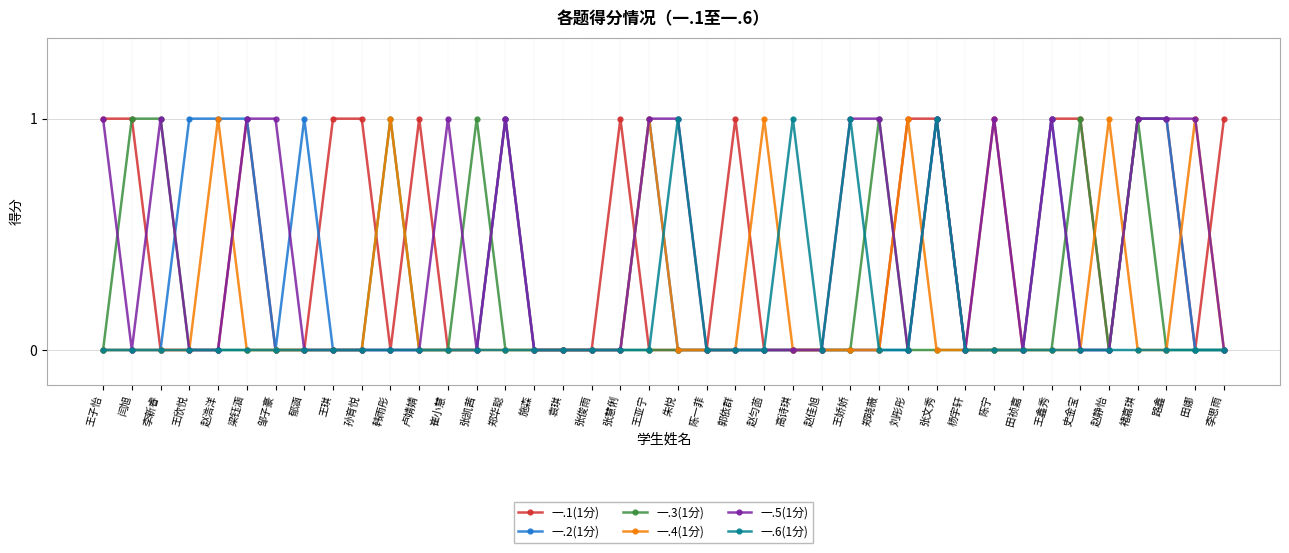

Where is the first local minimum for 一.5(1分)?

闫旭